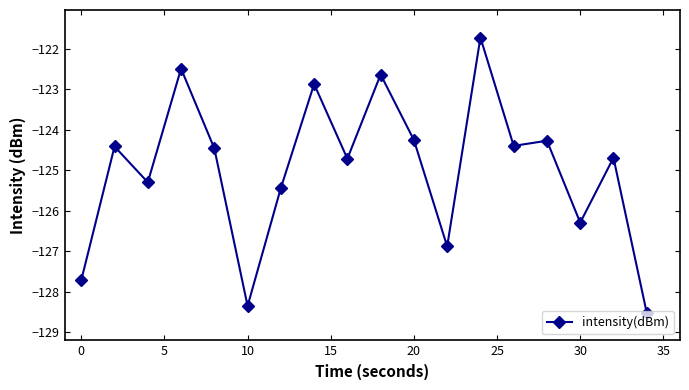

What is the greatest value displayed?

-121.7